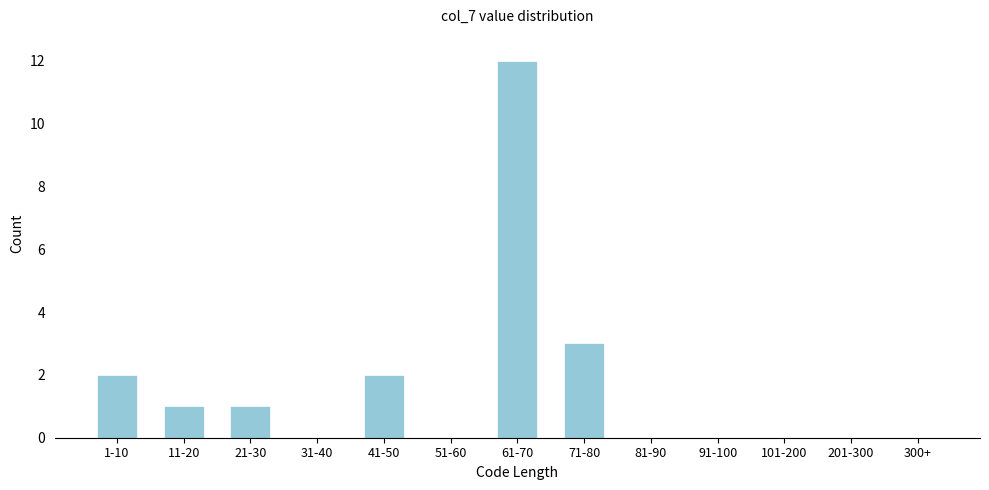

Reading right to left, extract all data points from this chart.

300+=0	201-300=0	101-200=0	91-100=0	81-90=0	71-80=3	61-70=12	51-60=0	41-50=2	31-40=0	21-30=1	11-20=1	1-10=2